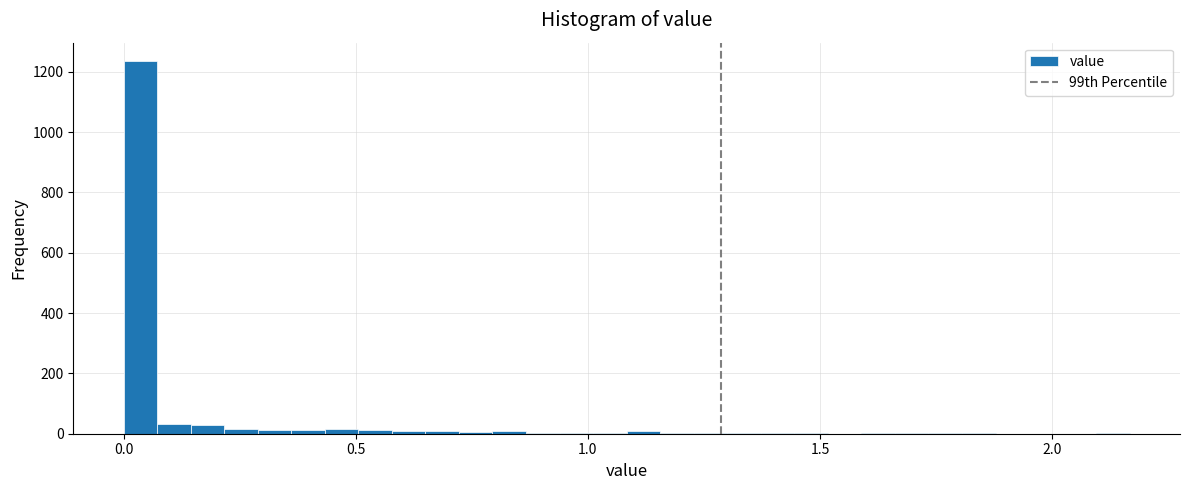

Around what value on the x-axis is the tallest bar? Give the approximate position of its centre, as read against the axis.

0.05